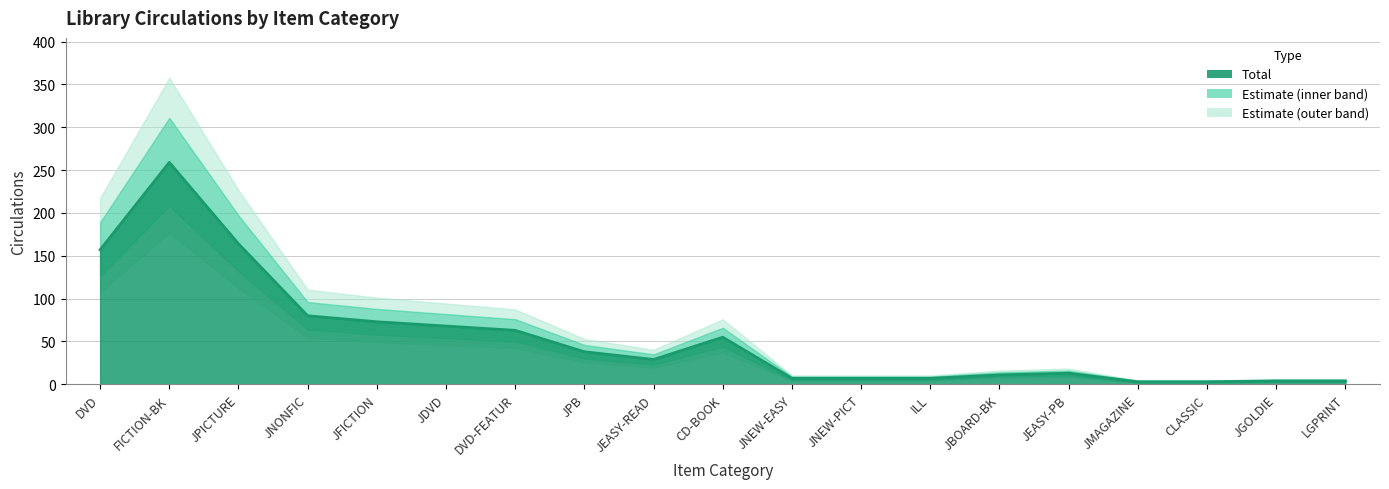

True or false: Lower has more than 0 interior local peaks.

True